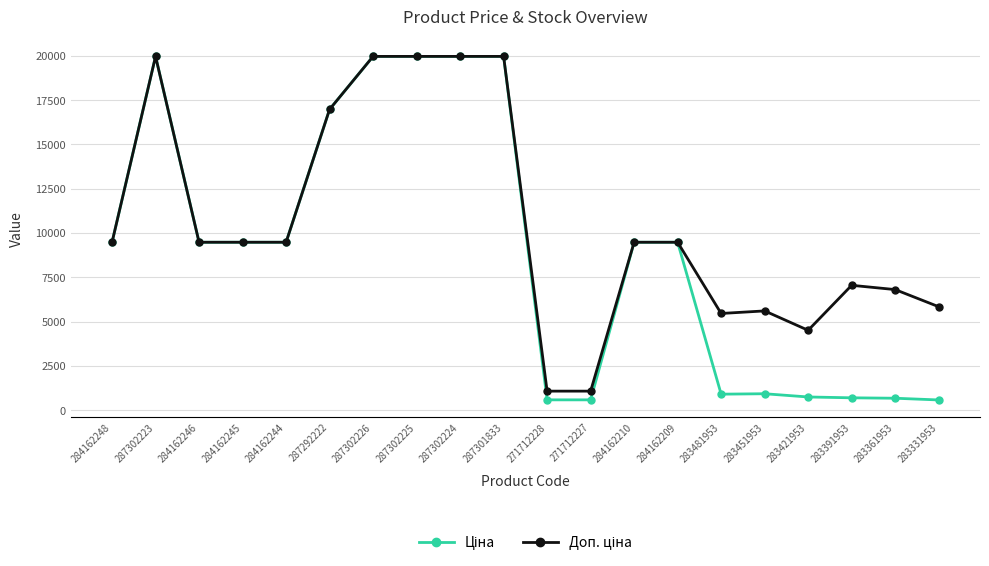

What is the maximum value shown in the chart?

19964.2